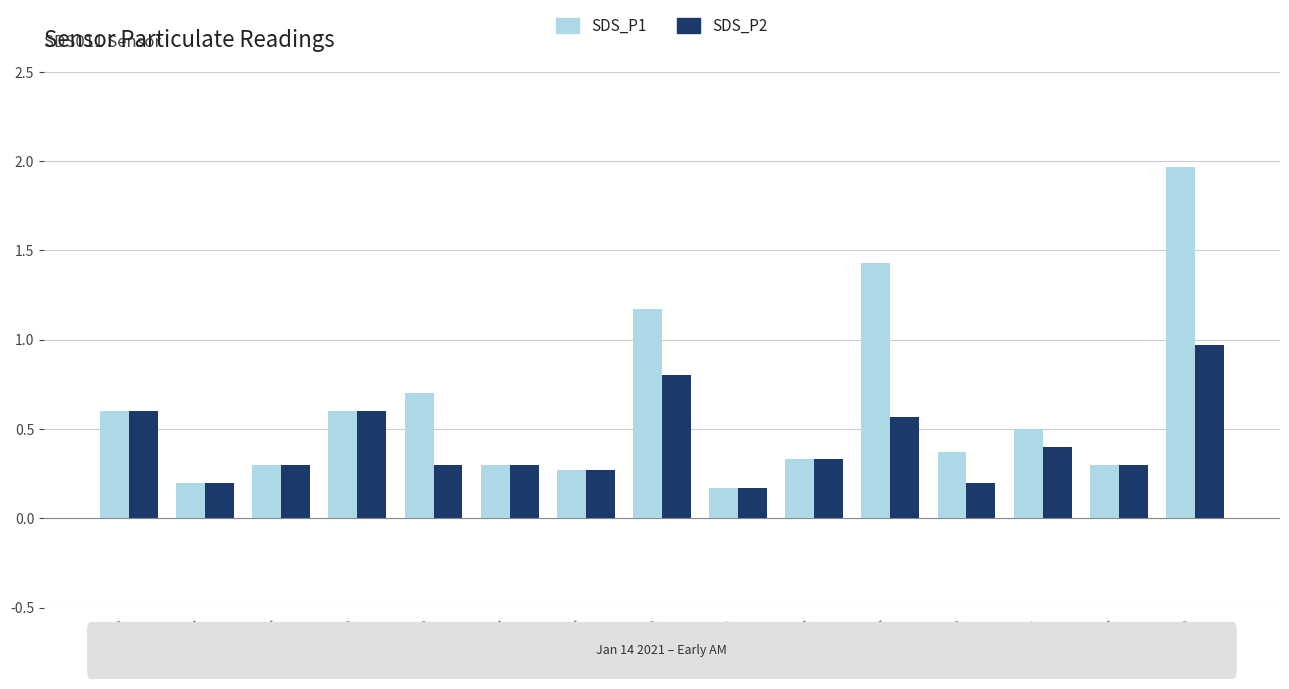

Which series changed the most between 00:19 and 00:24?

SDS_P1